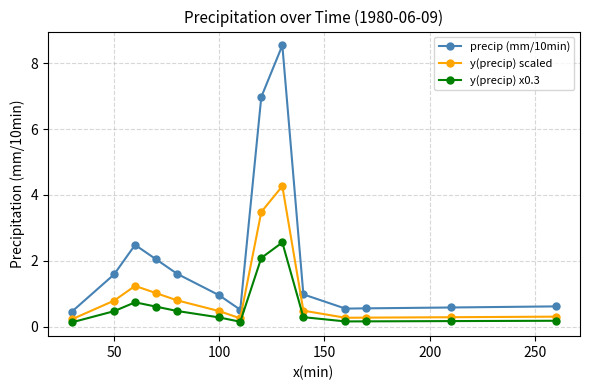

List the series in order of their peak value, lowest first.

y(precip) x0.3, y(precip) scaled, precip (mm/10min)